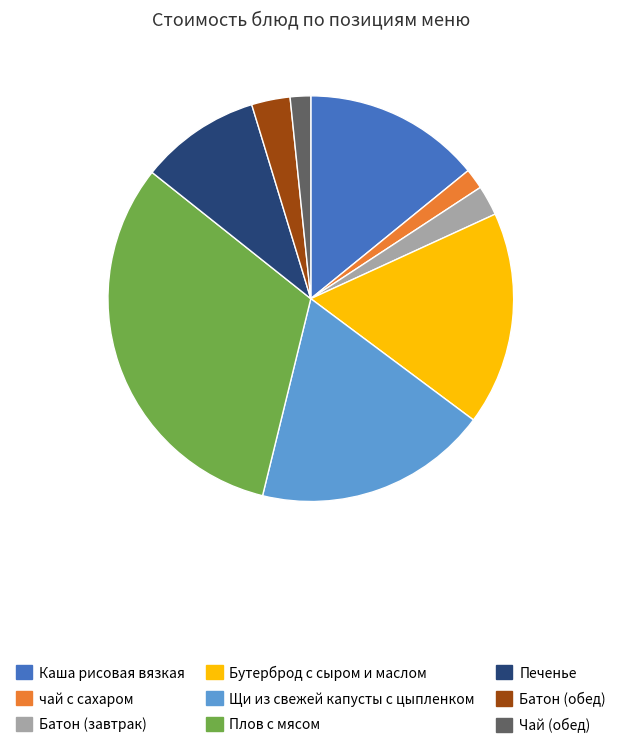

Is it true that Каша рисовая вязкая is 14% of the pie?

True